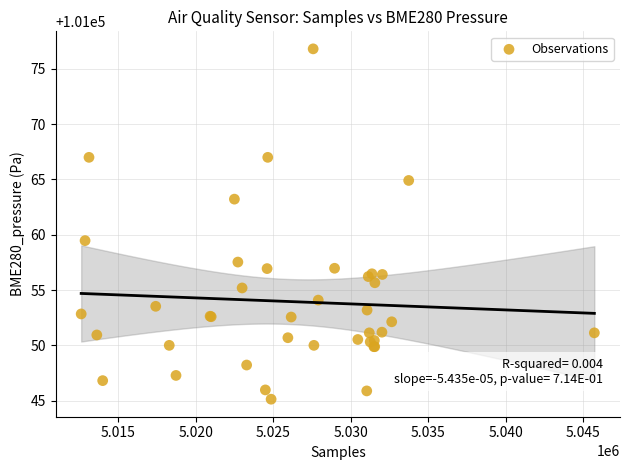

What Y value in the scatter plot is closest to 101060?

101059.5